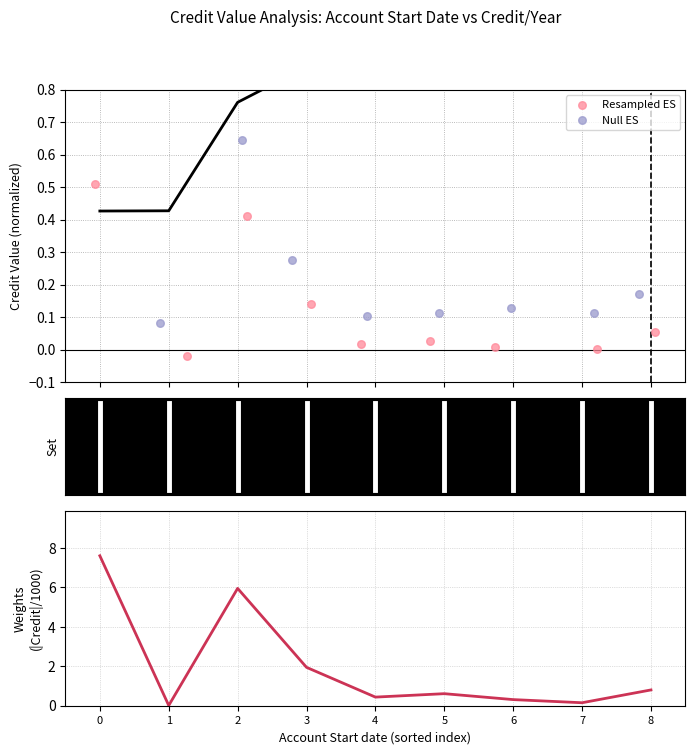

Which series contains the lowest Y value?

Resampled ES